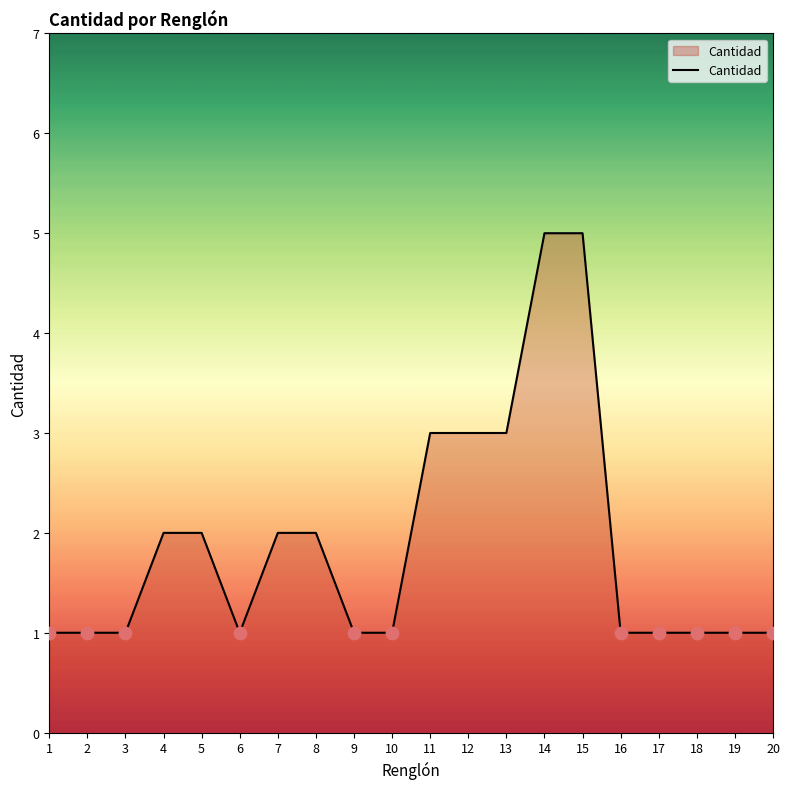

Approximately how many times larger is the value at 15 compared to 20?

5.0